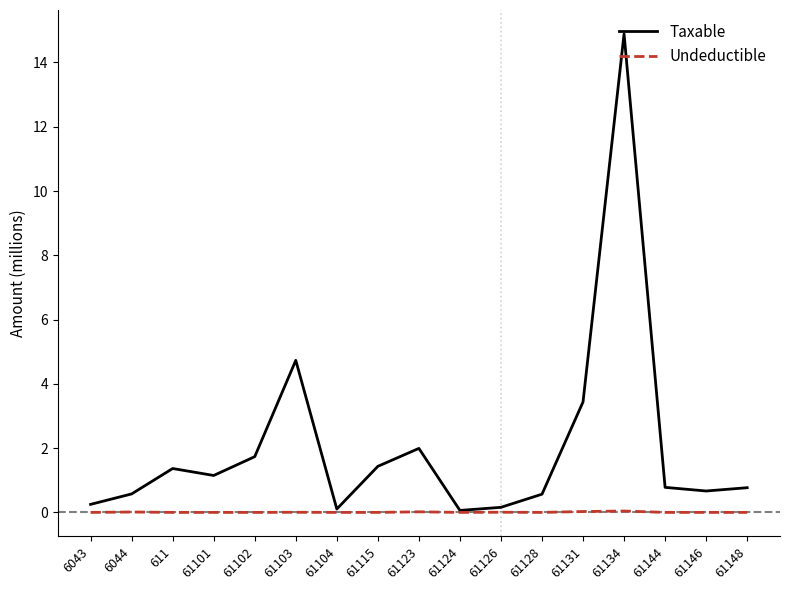

Where is Taxable nearest to the value 7?

61103